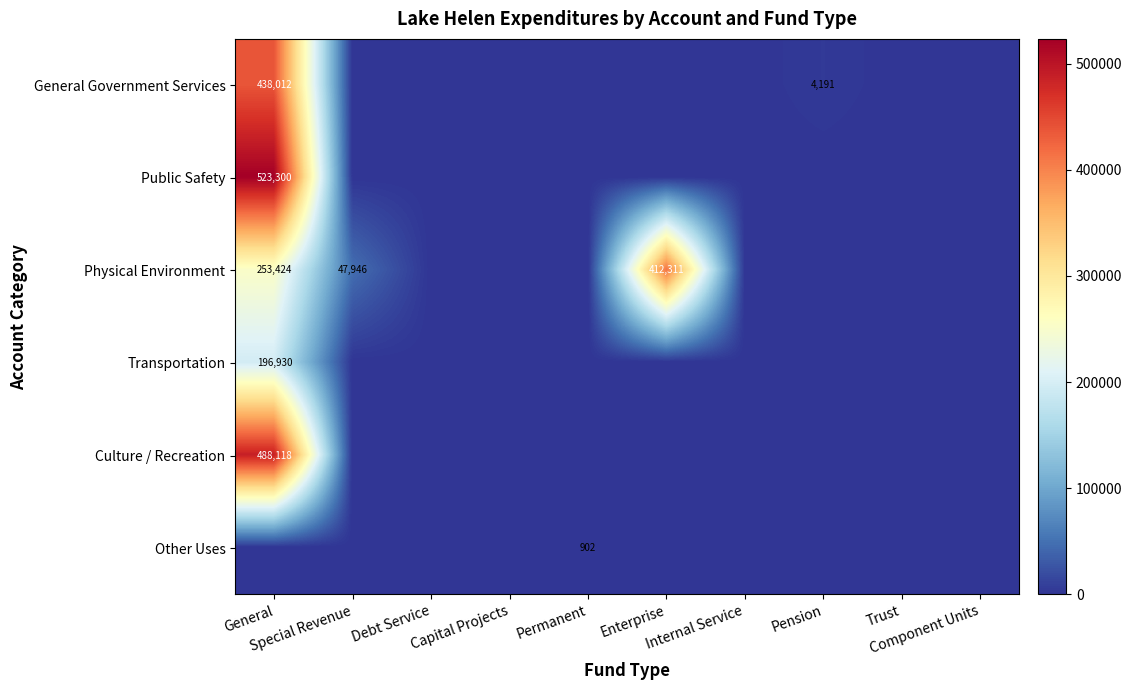

List the labels in order of General Government Services value, largest first.

General, Pension, Special Revenue, Debt Service, Capital Projects, Permanent, Enterprise, Internal Service, Trust, Component Units